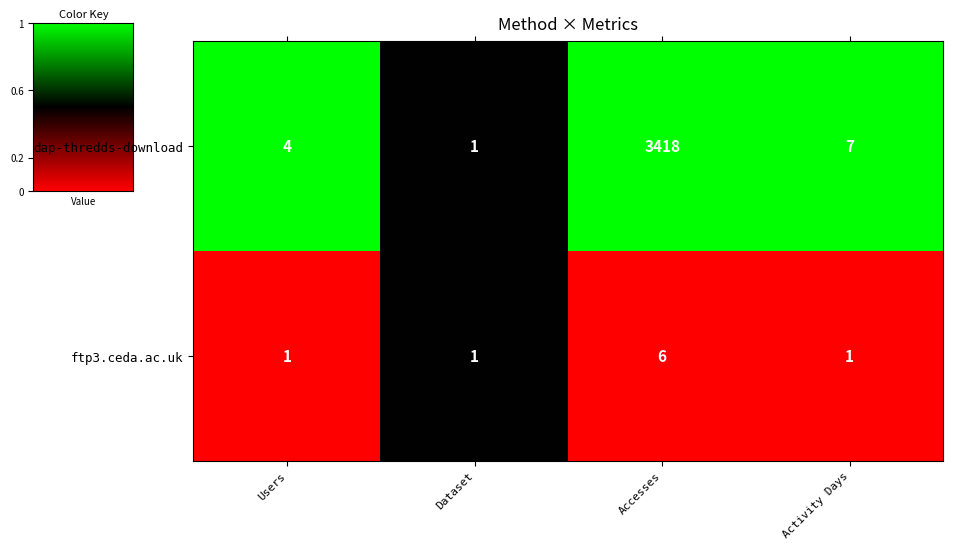

What is the difference between the highest and lowest values at Accesses?

3412